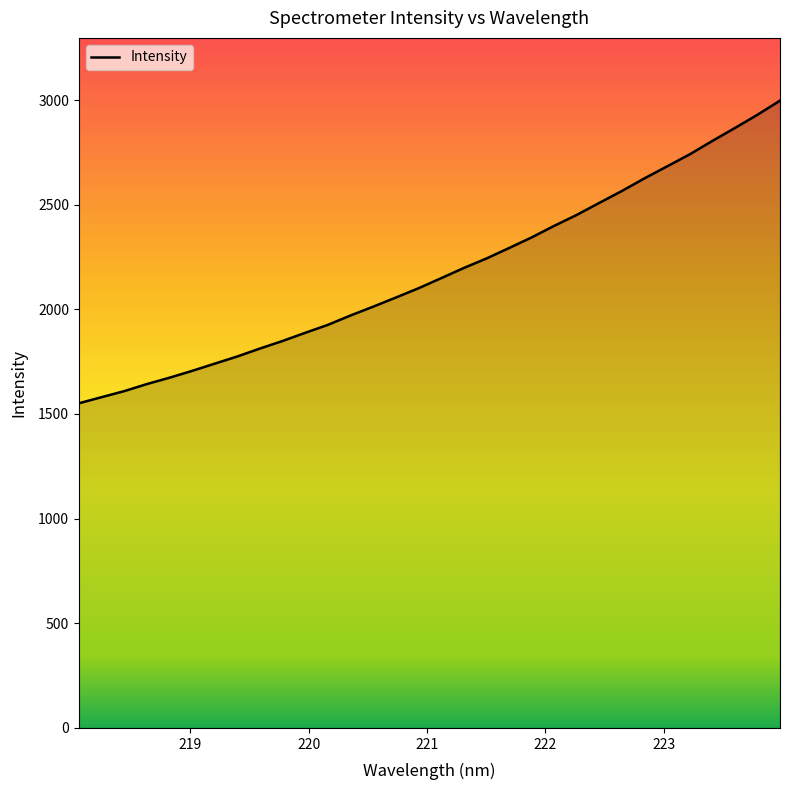

What is the difference between the maximum and minimum values?

1446.0